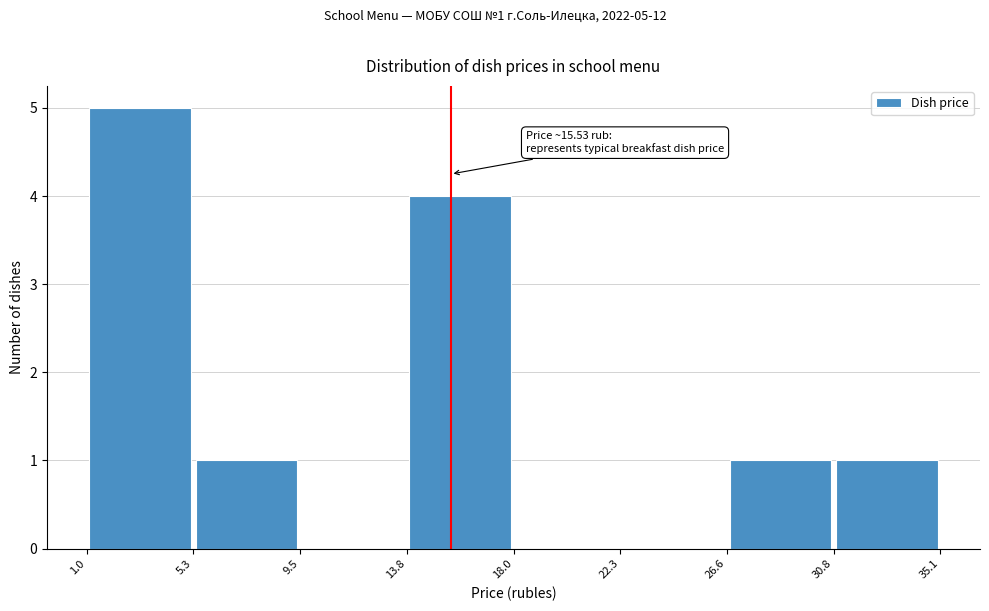

Which range on the x-axis has the tallest bar?

1.0 to 5.3